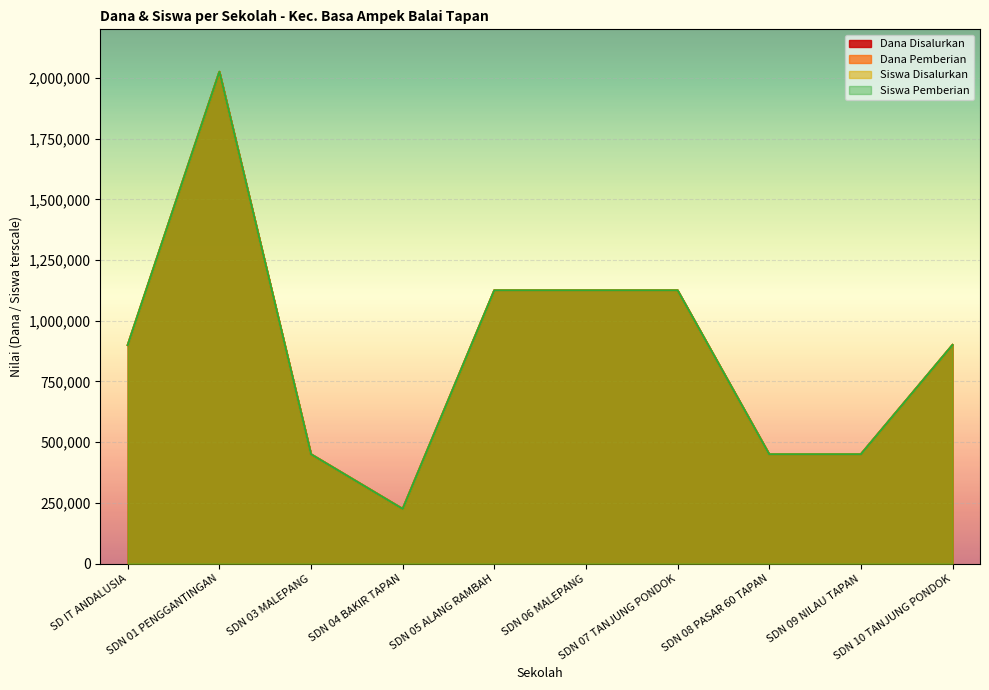

Which series changed the most between SDN 01 PENGGANTINGAN and SDN 09 NILAU TAPAN?

Dana Disalurkan